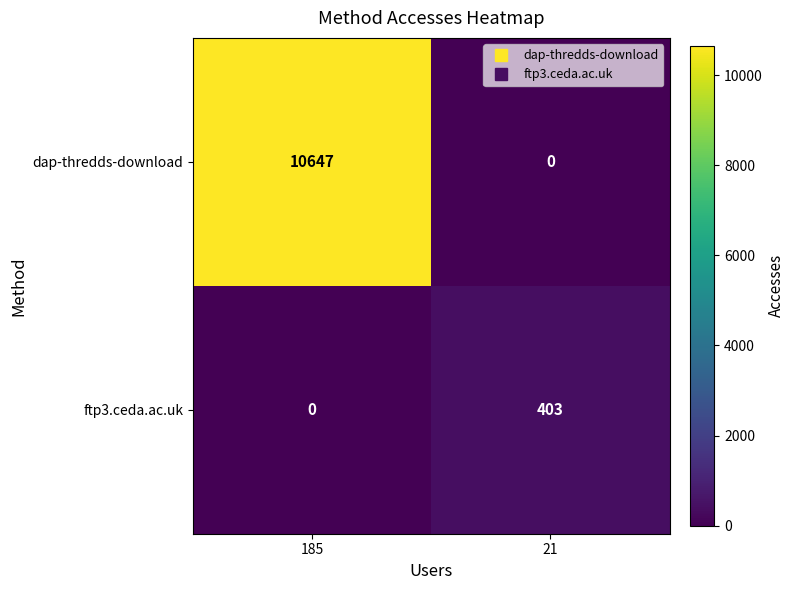

Reading right to left, what are all the values shown in this chart?

dap-thredds-download: 21=0	185=10647
ftp3.ceda.ac.uk: 21=403	185=0